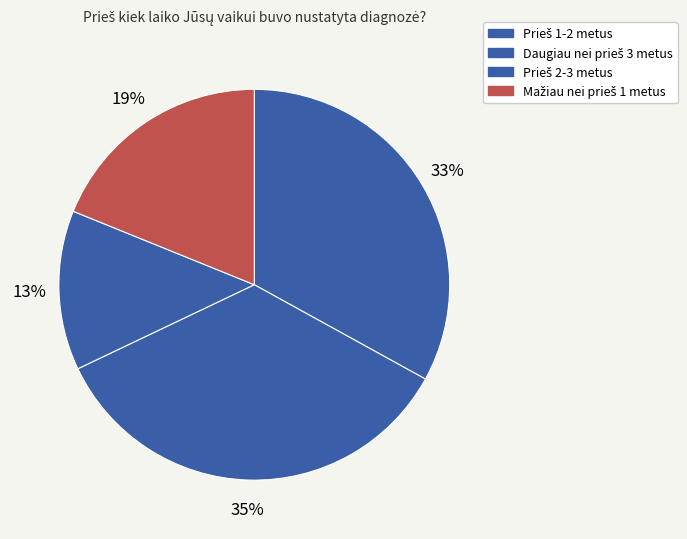

How many slices are in this pie chart?

4